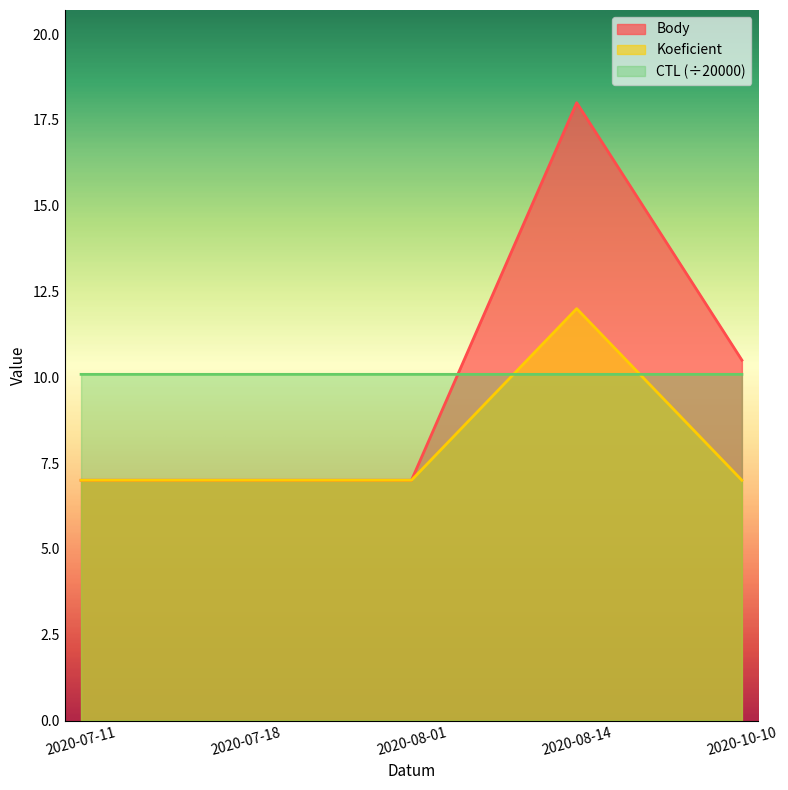

True or false: Koeficient and Body cross at least once.

False